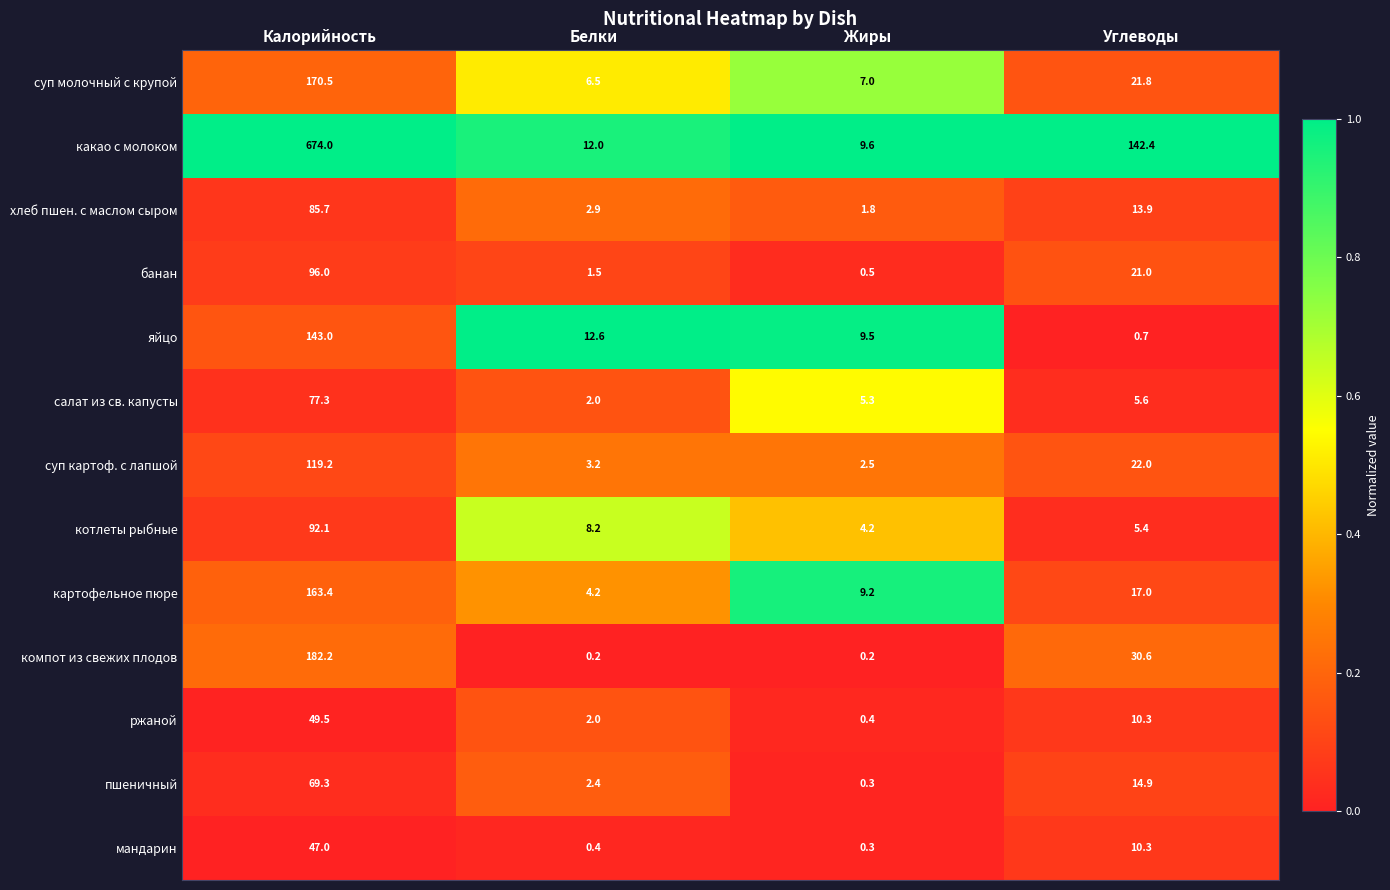

At which label does ржаной reach its minimum?

Жиры